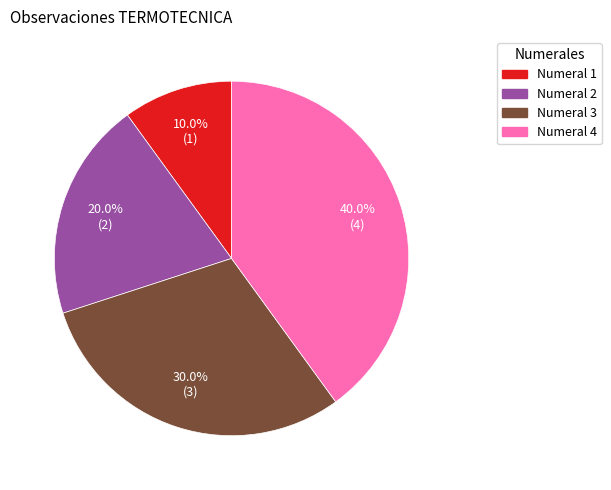

Which has a higher value, Numeral 1 or Numeral 3?

Numeral 3